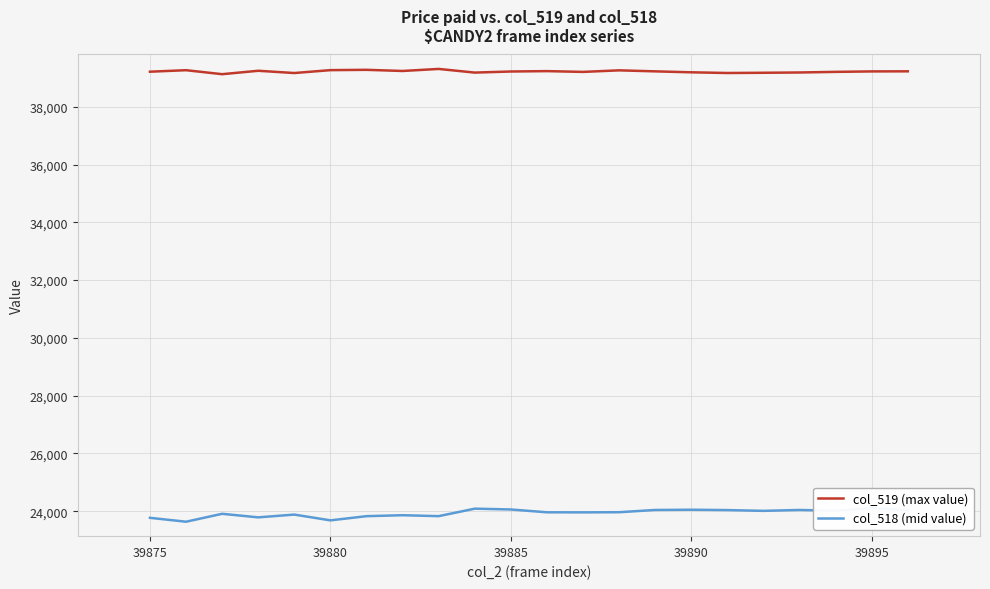

What is the minimum value for col_518 (mid value)?

23634